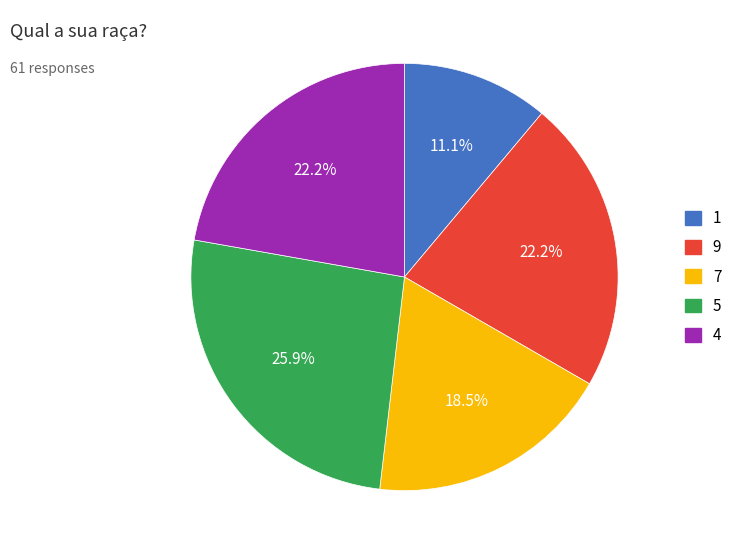

Is there a majority slice in this chart?

No